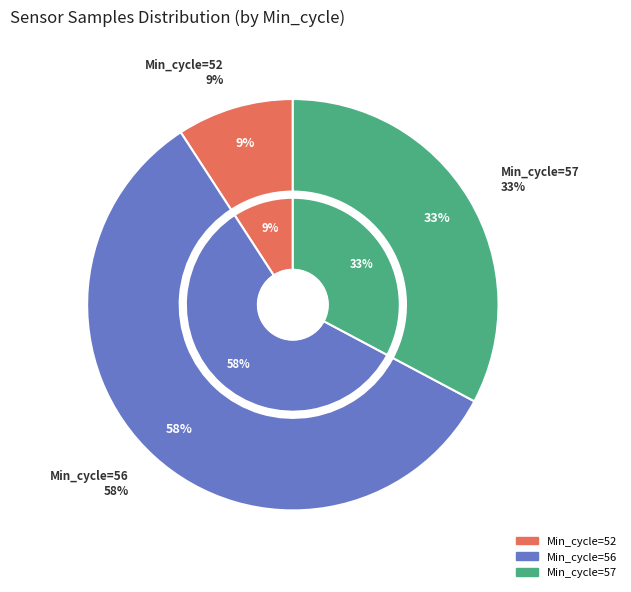

Which has a higher value, 56 or 56?

56